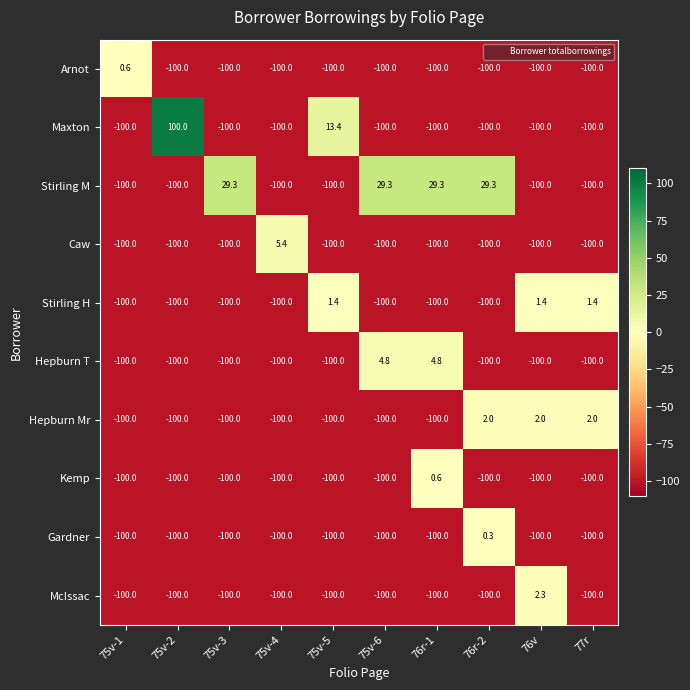

At how many categories does at least one series exceed 20?

5